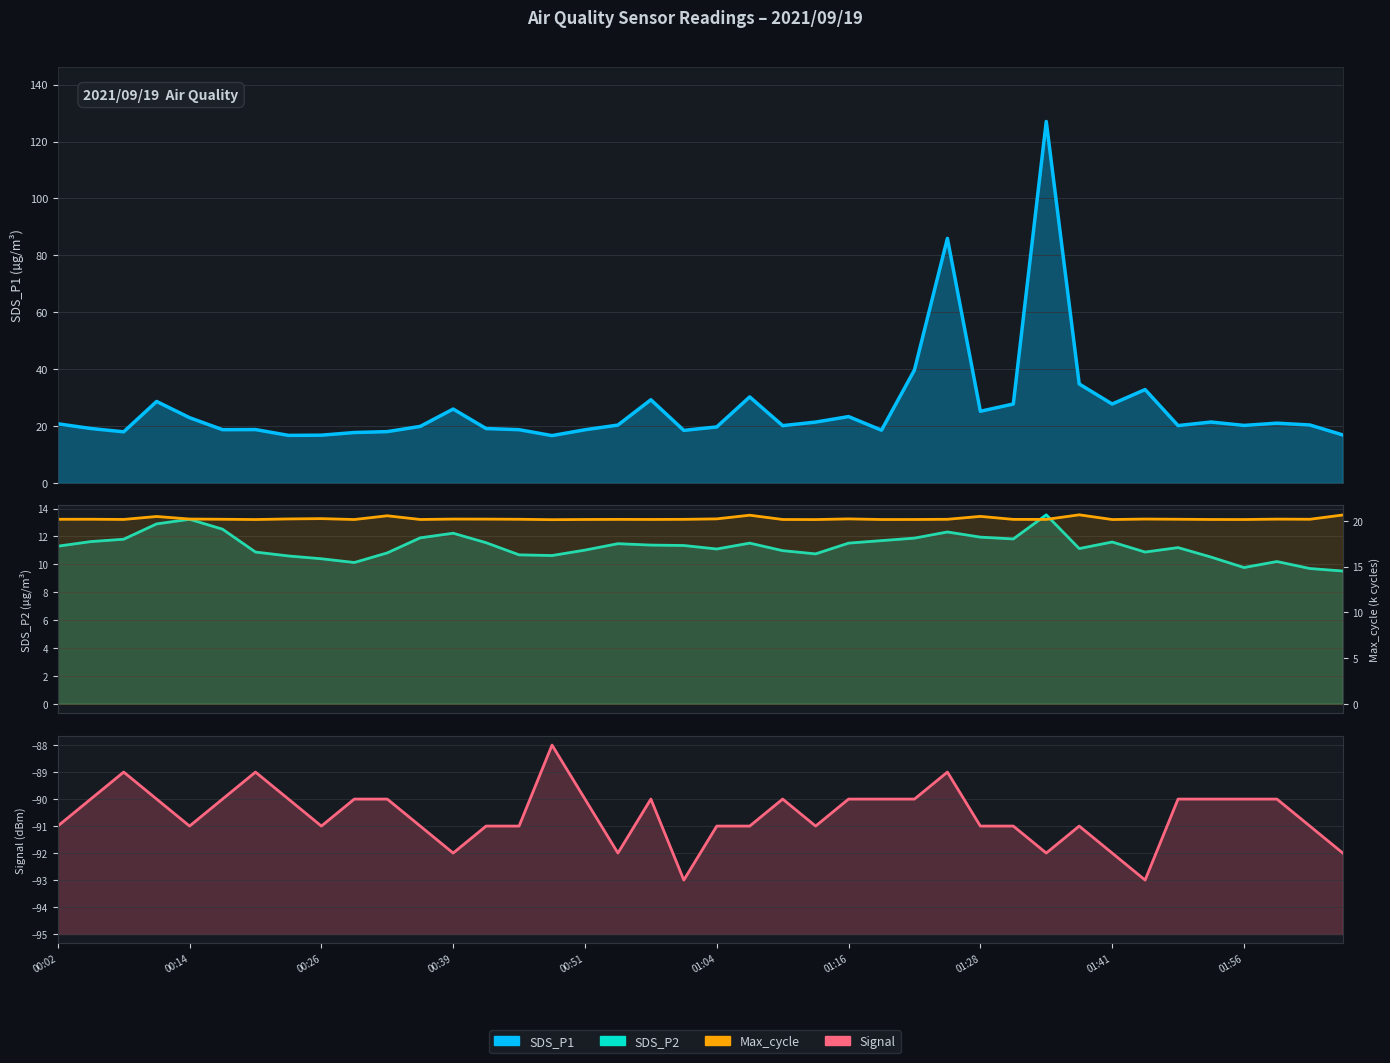

Where does the SDS_P2 series first go above 11?

00:02